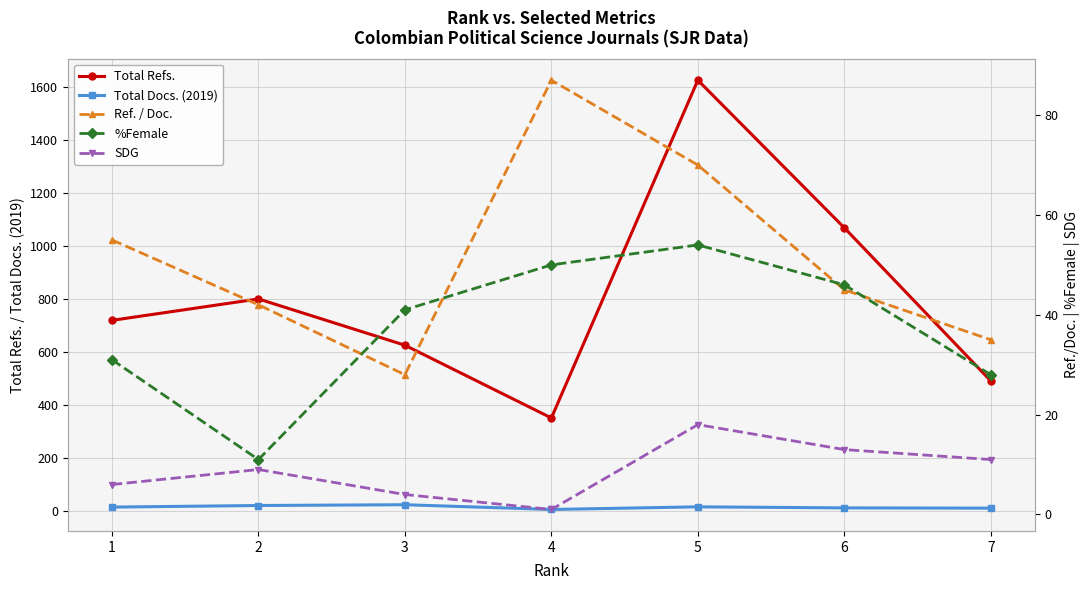

What is the spread (max minus min) of values at 2?

791